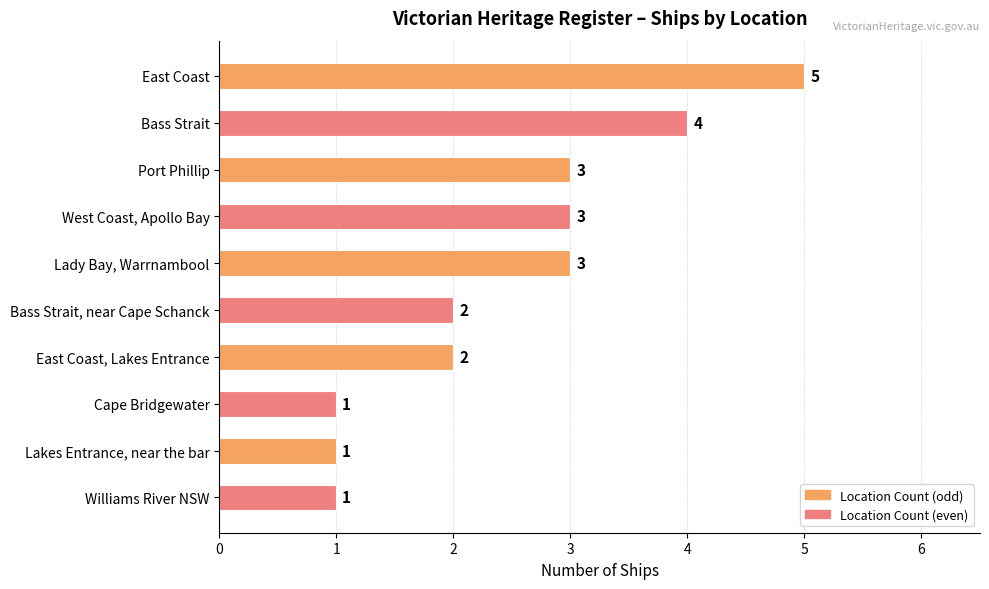

Reading bottom to top, what are all the values shown in this chart?

1	1	1	2	2	3	3	3	4	5